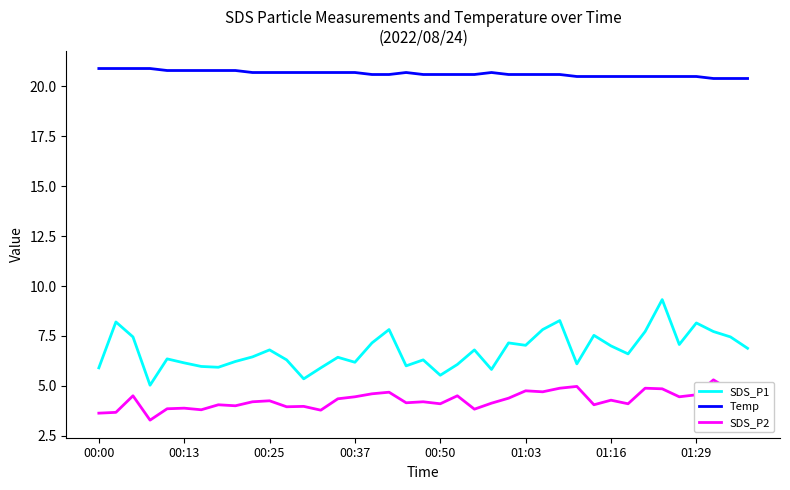

Which series has the largest total across all categories?

Temp